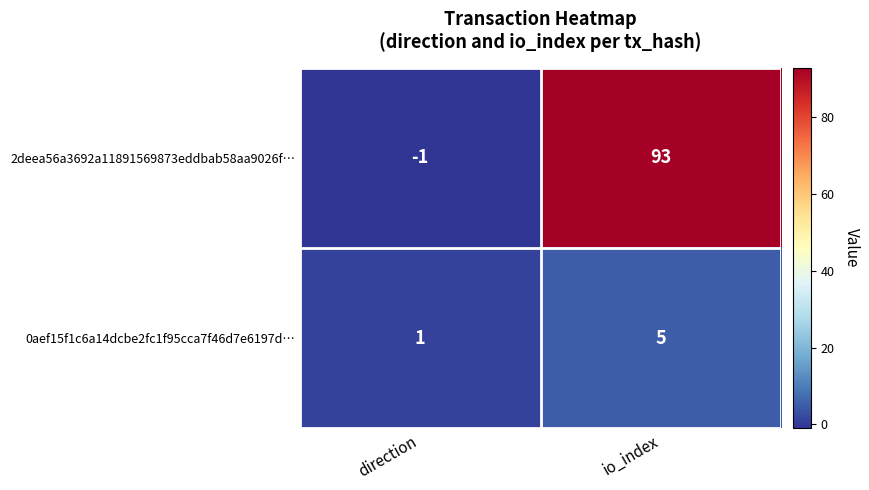

Between direction and io_index, which series saw the biggest shift?

2deea56a3692a11891569873eddbab58aa9026f…